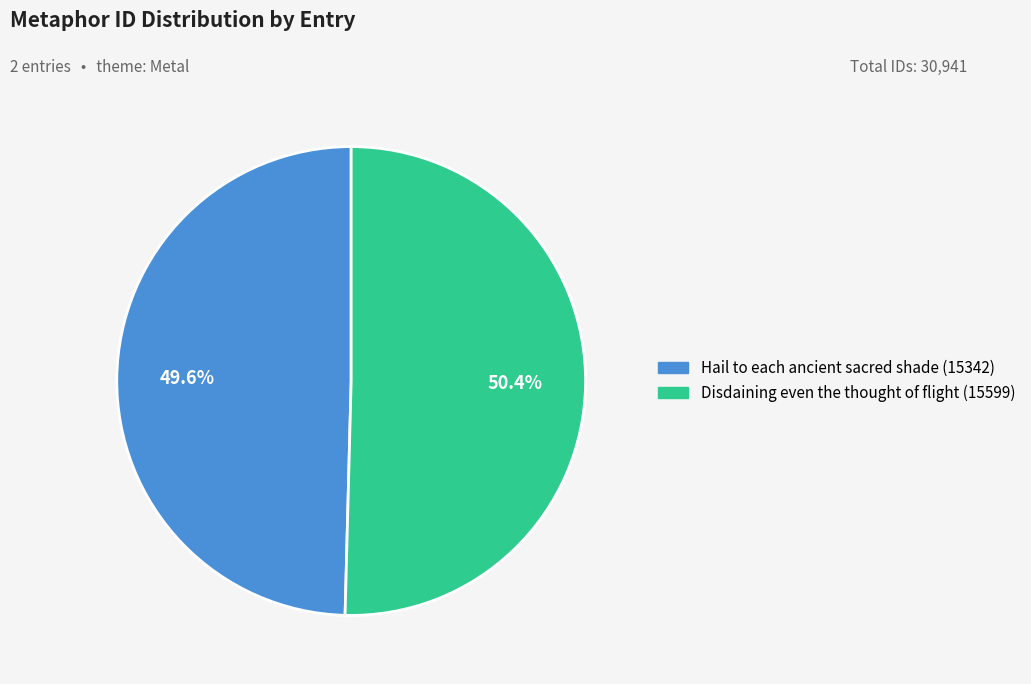

Is there a majority slice in this chart?

Yes